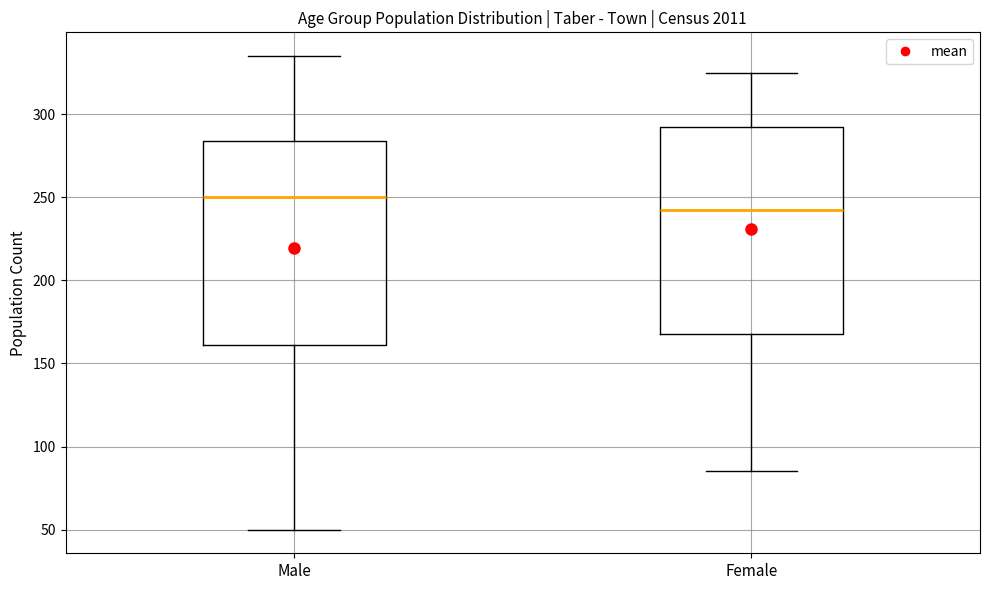

Reading left to right, transcribe this box plot: for each box, give where its median line is, the range the box spans, and where its two whiskers end, as read against the y-axis. The values are not printed on the chart, so give them approximately, as read against the axis.

Male: median 250, box 160 to 285, whiskers 50 to 335
Female: median 245, box 170 to 295, whiskers 85 to 325